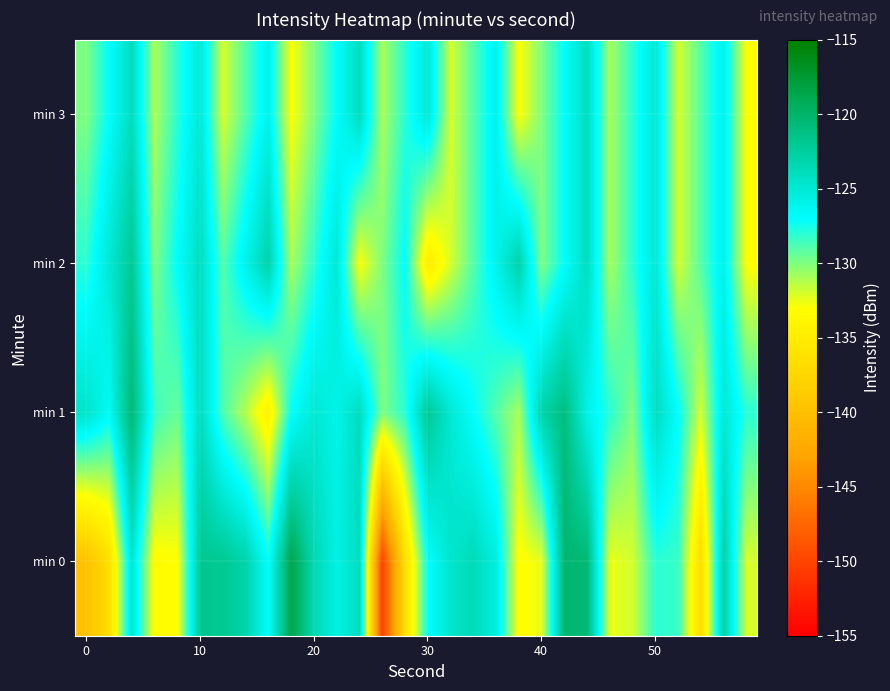

What is the smallest value displayed?

-150.2